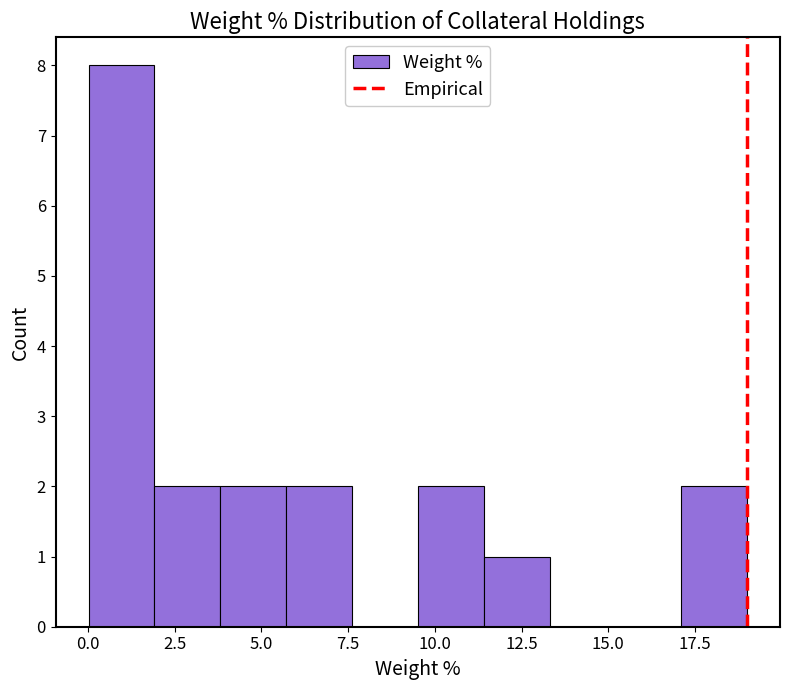

Around what value on the x-axis is the tallest bar? Give the approximate position of its centre, as read against the axis.

1.0